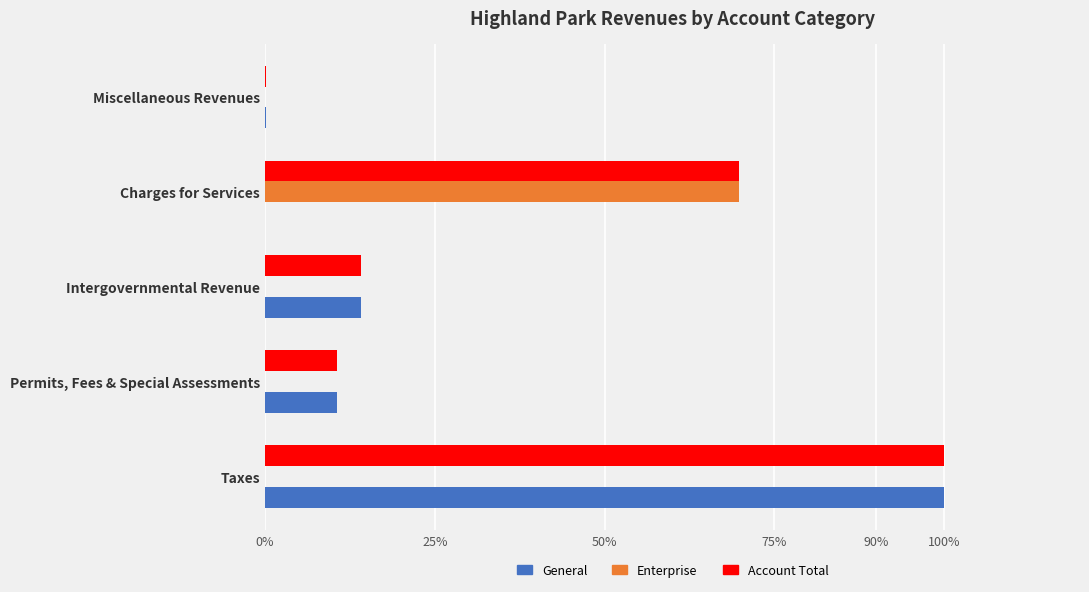

Where is Account Total nearest to the value 50?

Charges for Services